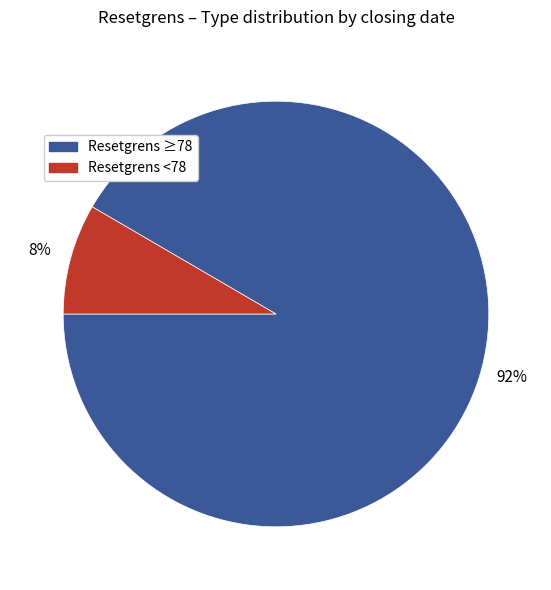

Is there any slice that represents more than half of the pie?

Yes